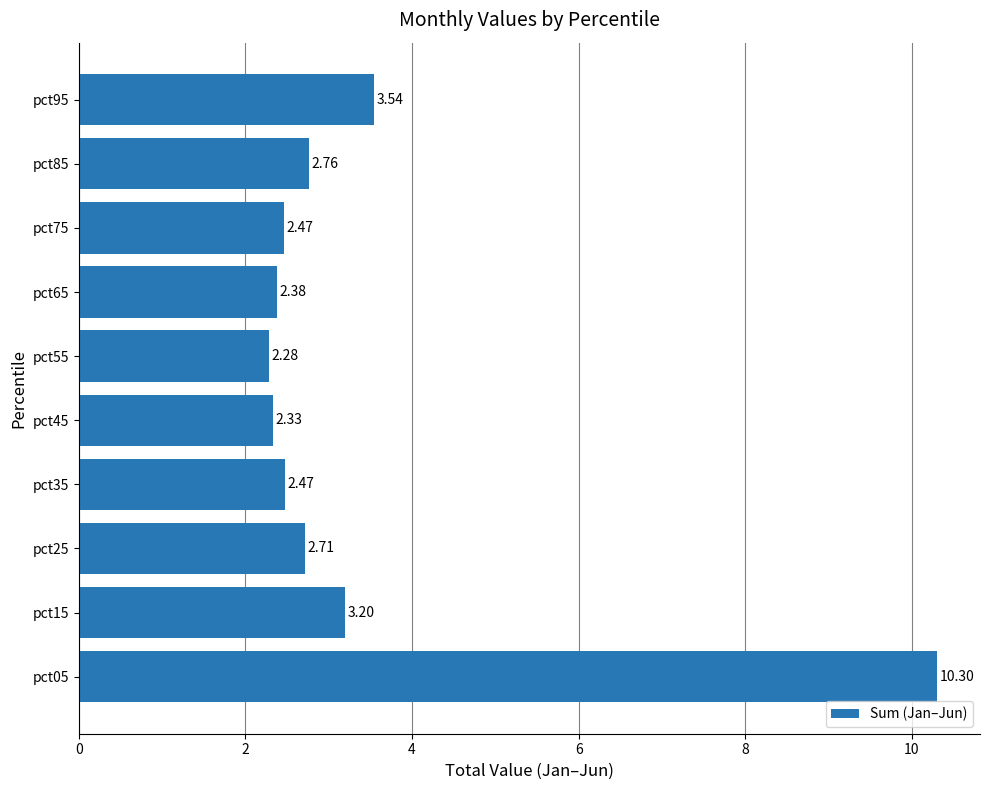

What is the sum of the values at pct85 and pct05?

13.1